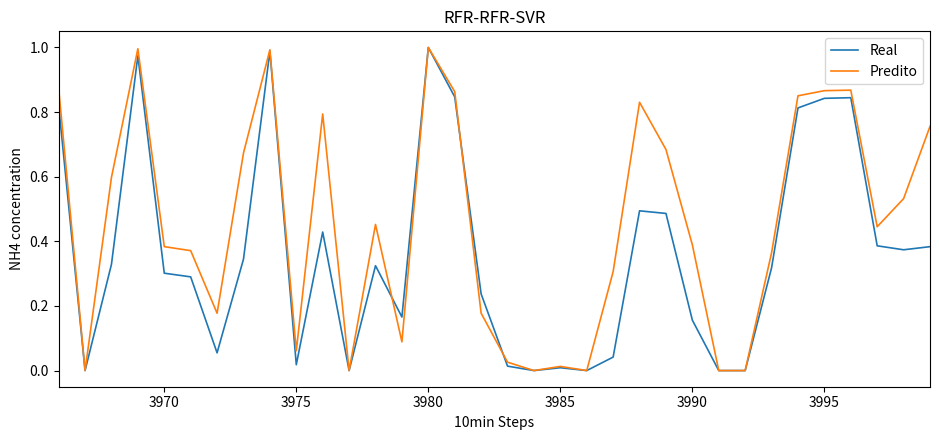

Rank the series by their average value, from highest to lowest.

Predito, Real